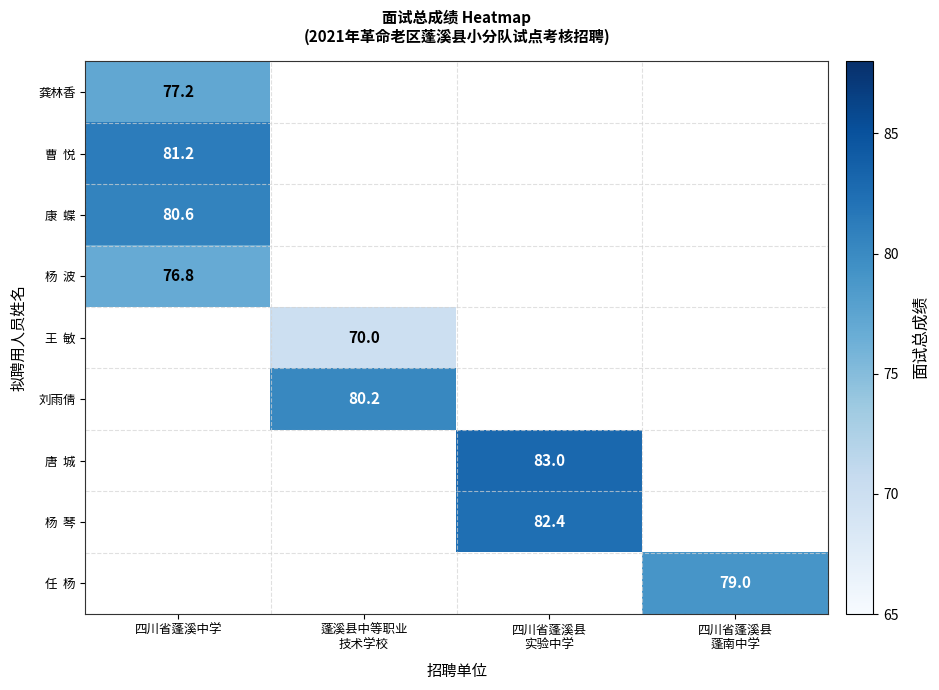

How many positive values does the 王 敏 series have?

1